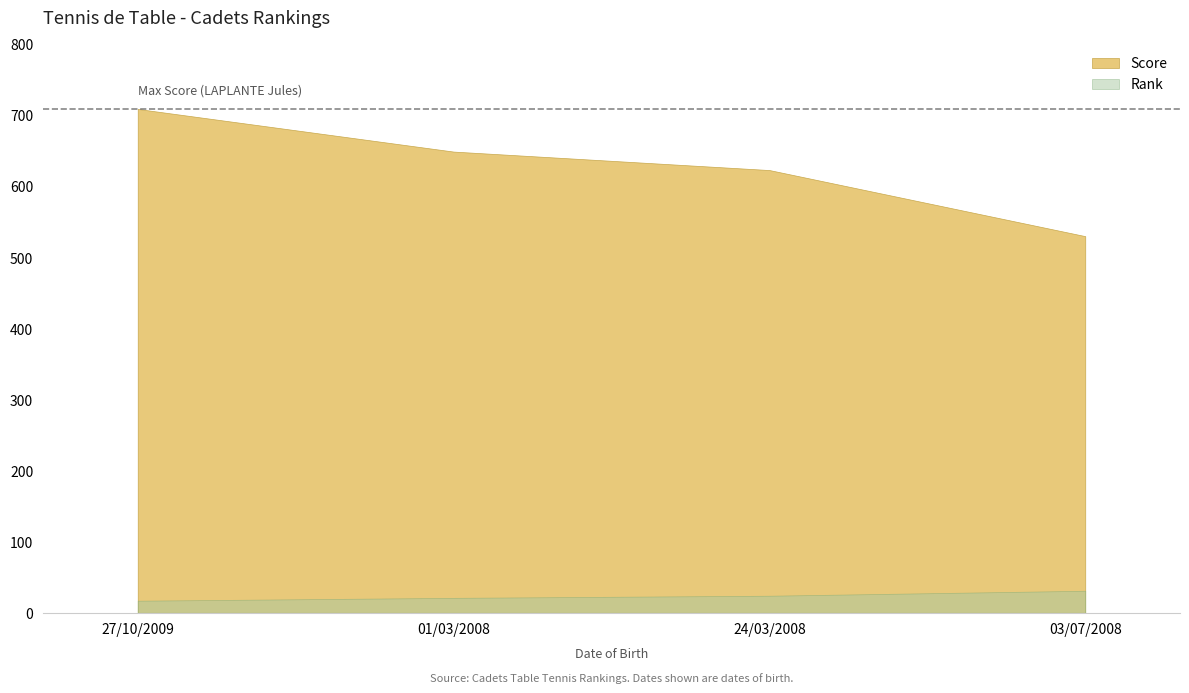

Is it true that Rank equals 29 at 27/10/2009?

False